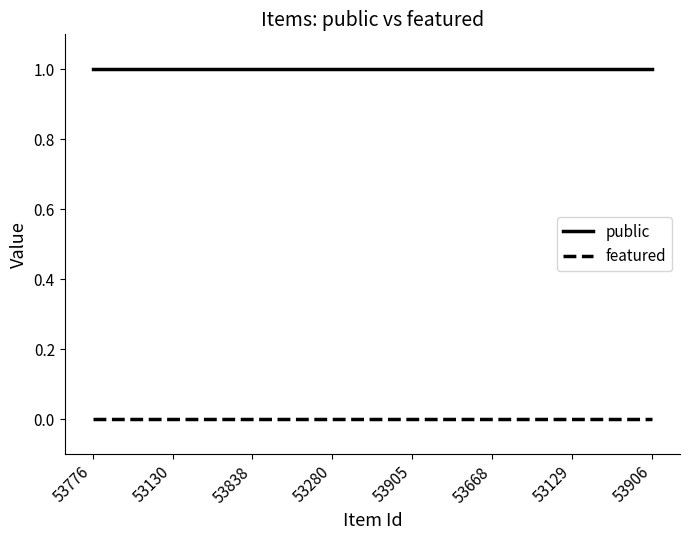

How many distinct data groups are displayed?

2